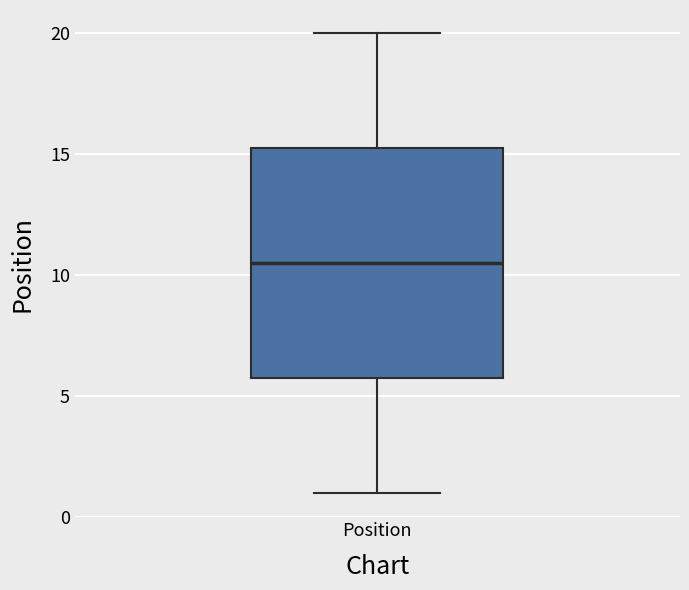

Transcribe this box plot: give where the median line is, the range the box spans, and where the two whiskers end, as read against the y-axis. The values are not printed on the chart, so give them approximately, as read against the axis.

median 10.5, box 6.0 to 15.5, whiskers 1.0 to 20.0